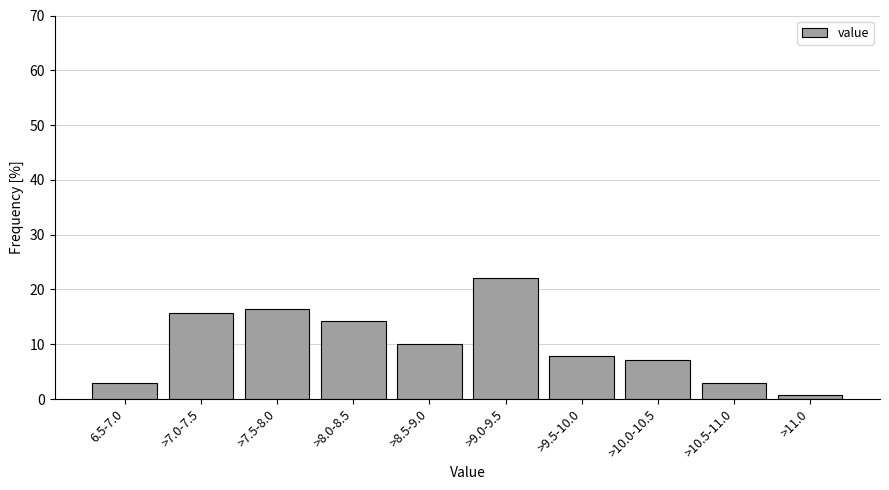

Reading left to right, list all the values displayed in this chart.

6.5-7.0=2.9	>7.0-7.5=15.7	>7.5-8.0=16.4	>8.0-8.5=14.3	>8.5-9.0=10.0	>9.0-9.5=22.1	>9.5-10.0=7.9	>10.0-10.5=7.1	>10.5-11.0=2.9	>11.0=0.7